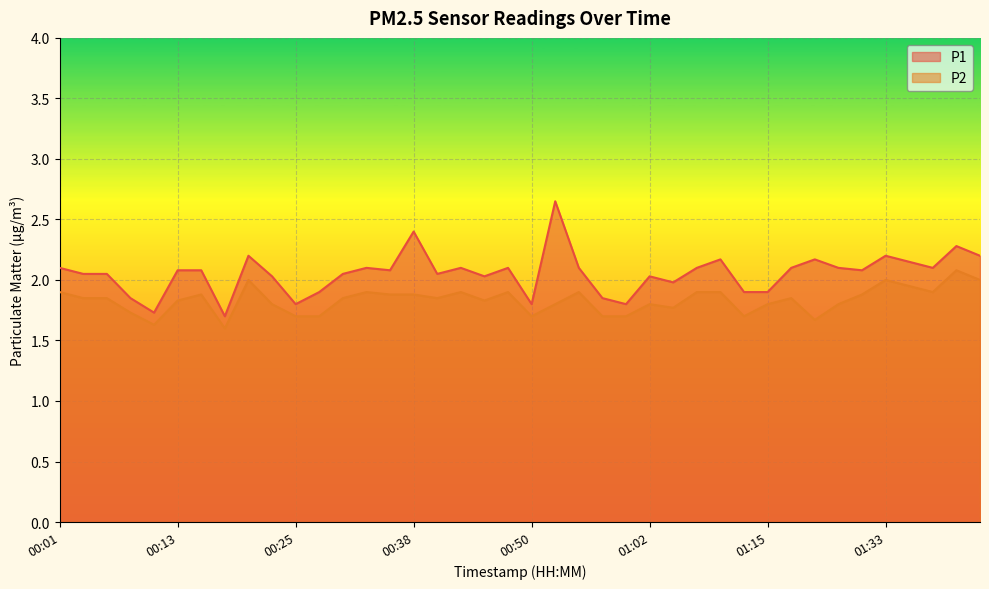

Rank the categories by P2 value from lowest to highest.

00:18, 00:11, 01:20, 00:25, 00:28, 00:50, 00:57, 00:59, 01:12, 00:08, 01:04, 00:23, 00:52, 01:02, 01:15, 01:28, 00:13, 00:45, 00:04, 00:06, 00:30, 00:40, 01:17, 00:16, 00:35, 00:38, 01:30, 00:01, 00:33, 00:42, 00:47, 00:55, 01:07, 01:10, 01:38, 01:35, 00:21, 01:33, 01:43, 01:40